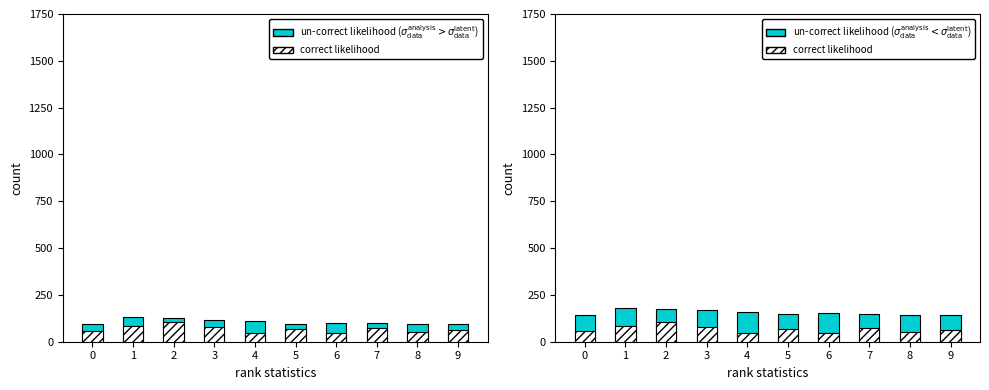

What is the spread (max minus min) of values at 1?

96.8